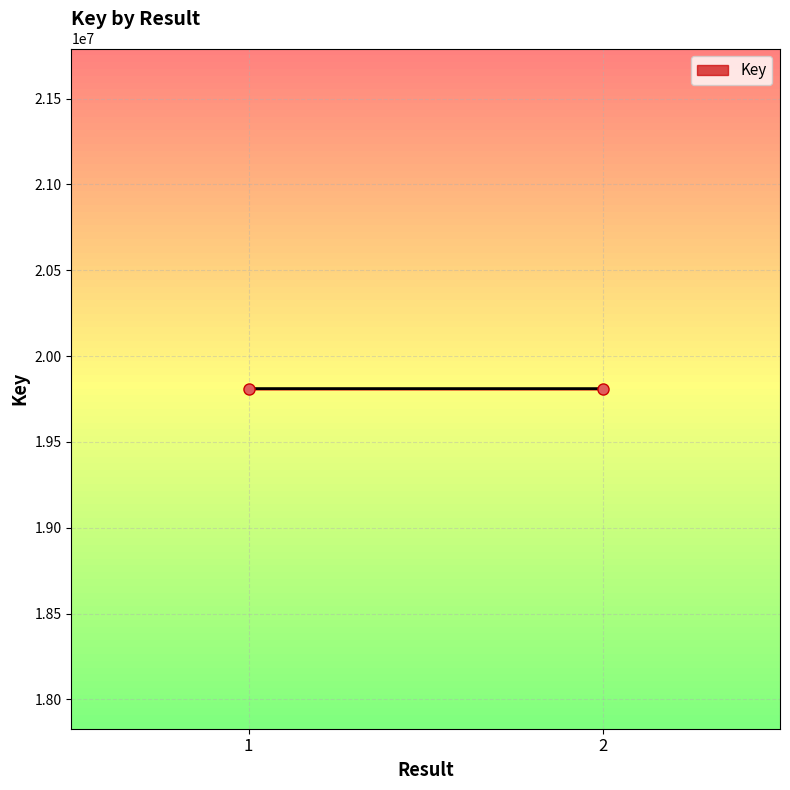

Reading left to right, list all the values displayed in this chart.

1=19810610	2=19810457